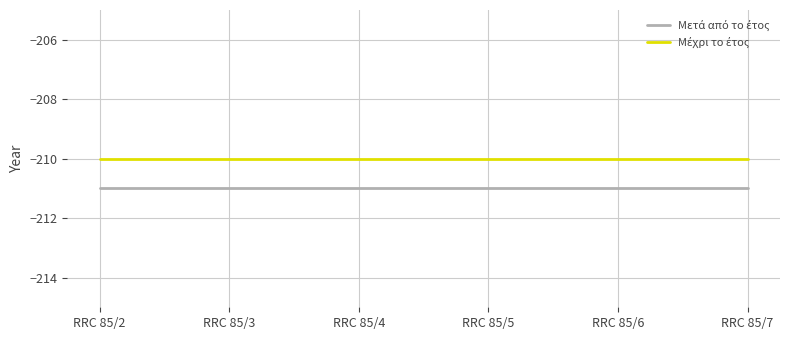

What is the total value across all series at RRC 85/7?

-421